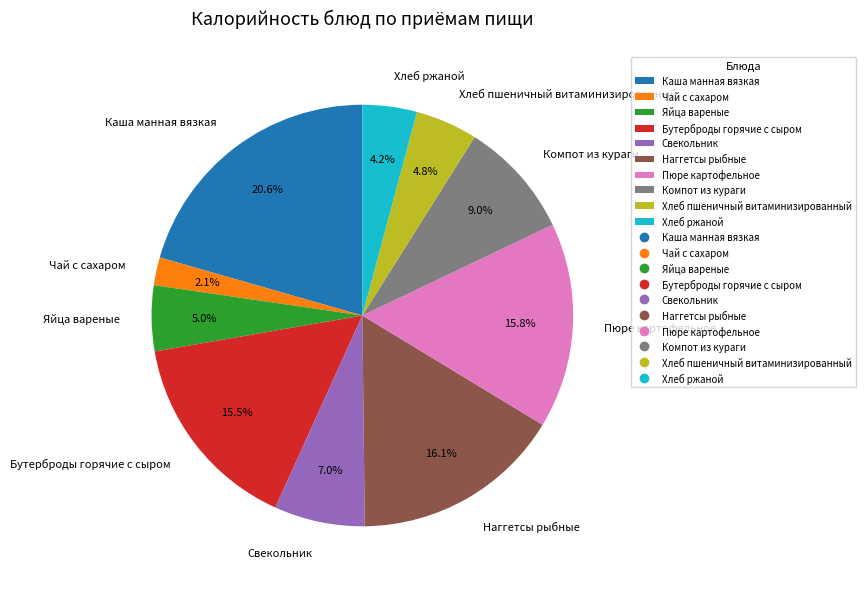

How much of the chart is everything except Свекольник?

93.0%